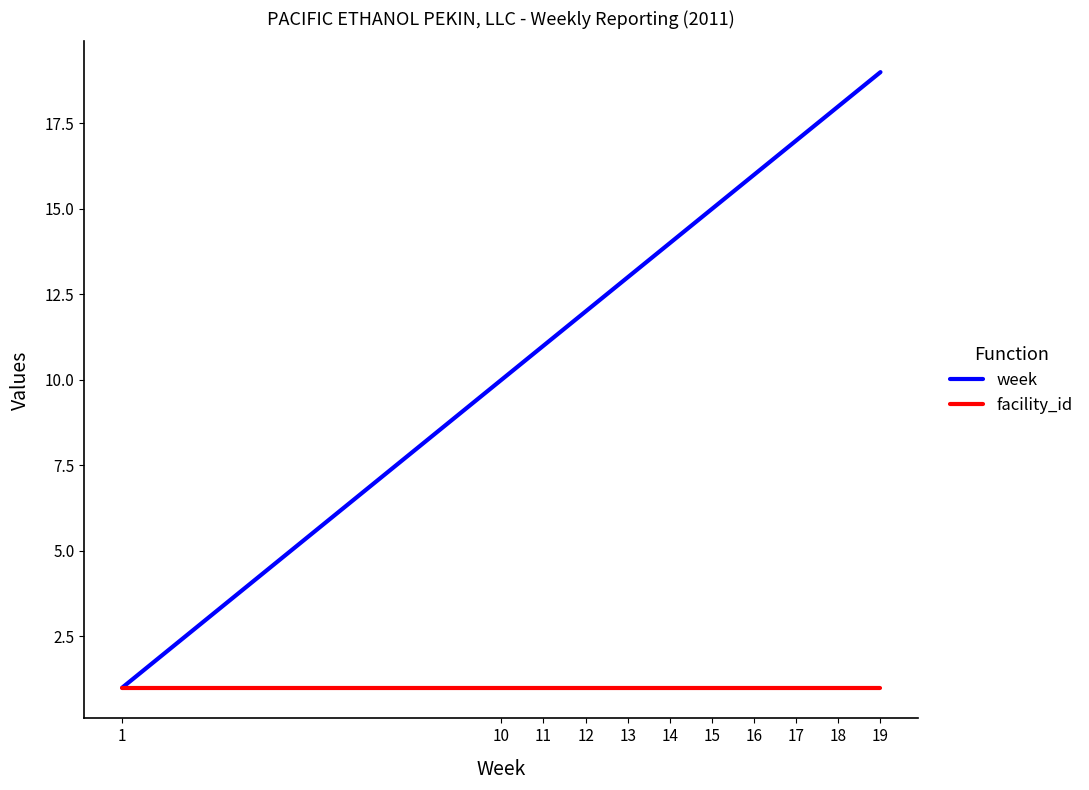

True or false: facility_id has a value of 0 at 16.

False